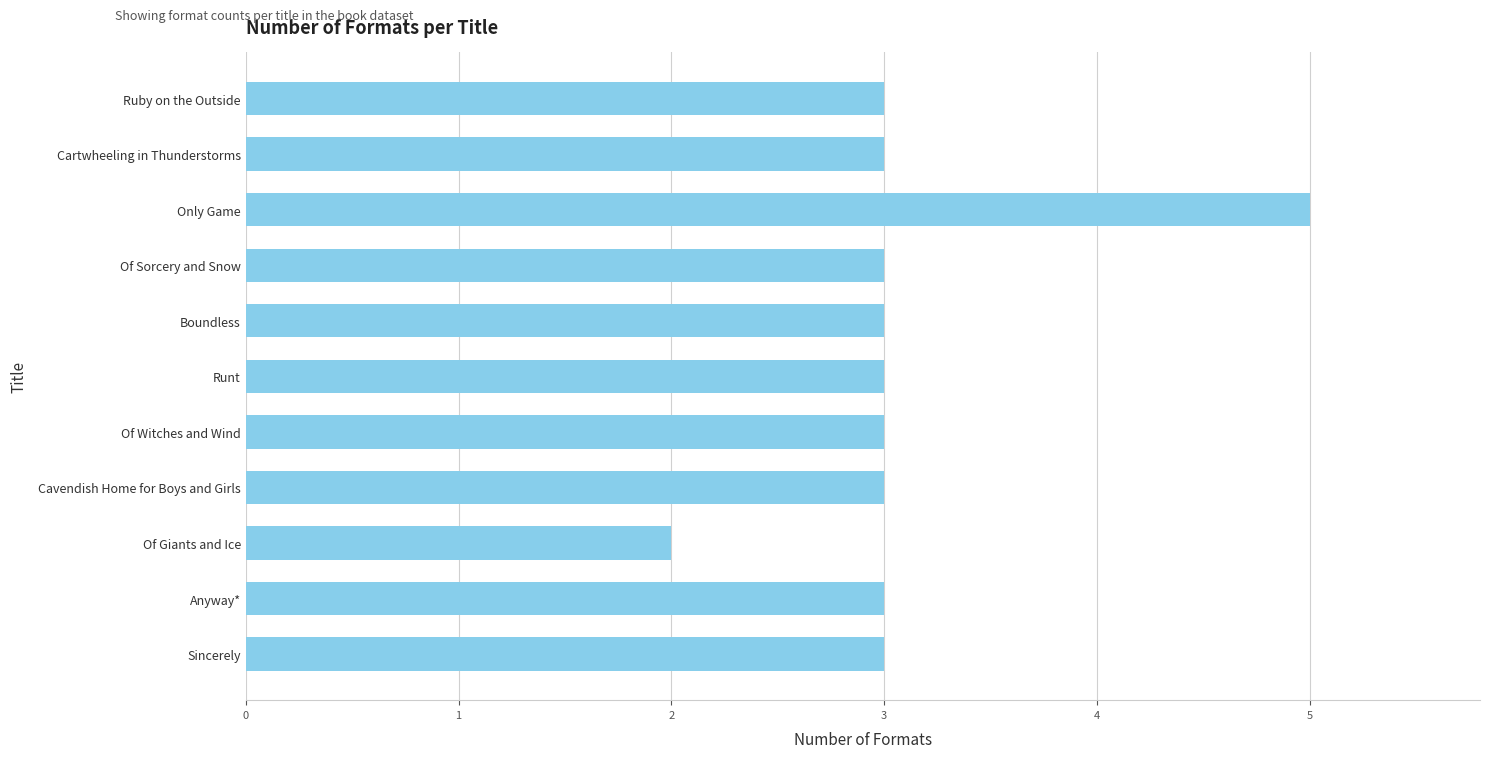

Read the value at Of Witches and Wind.

3